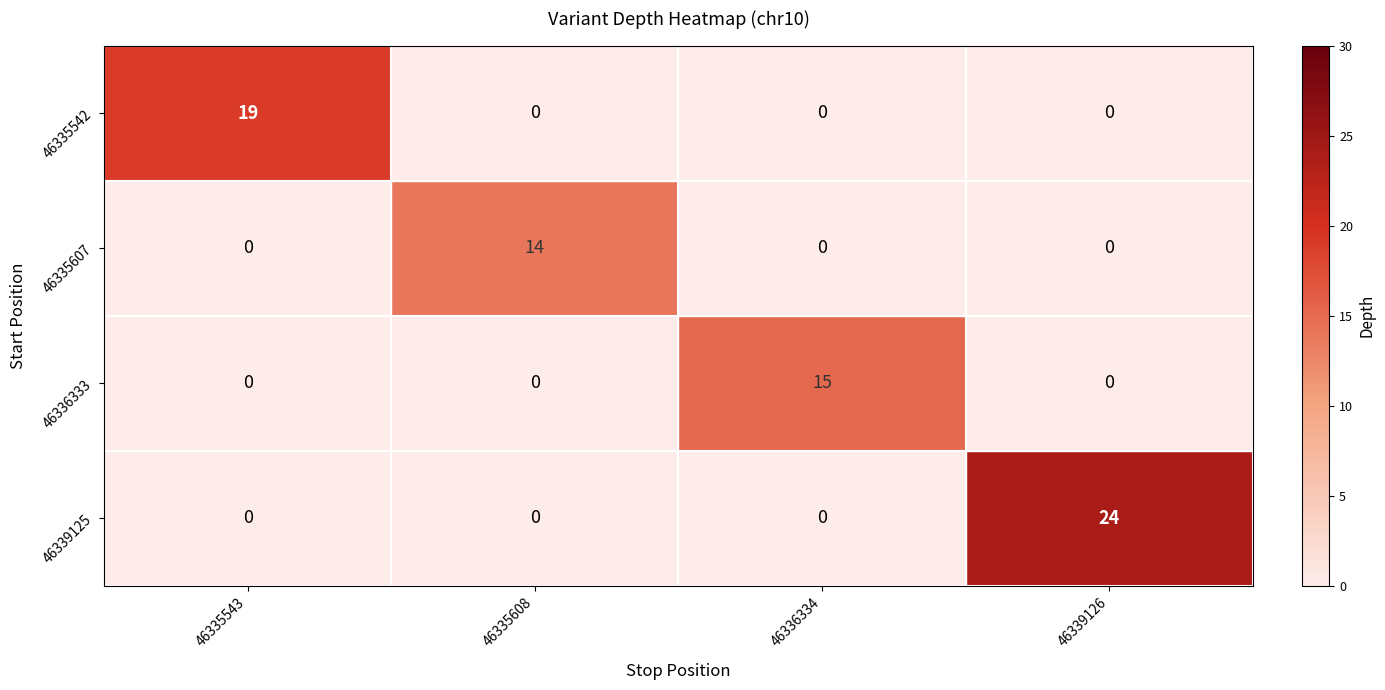

The 46336333 series shows 10 at 46336334. True or false?

False